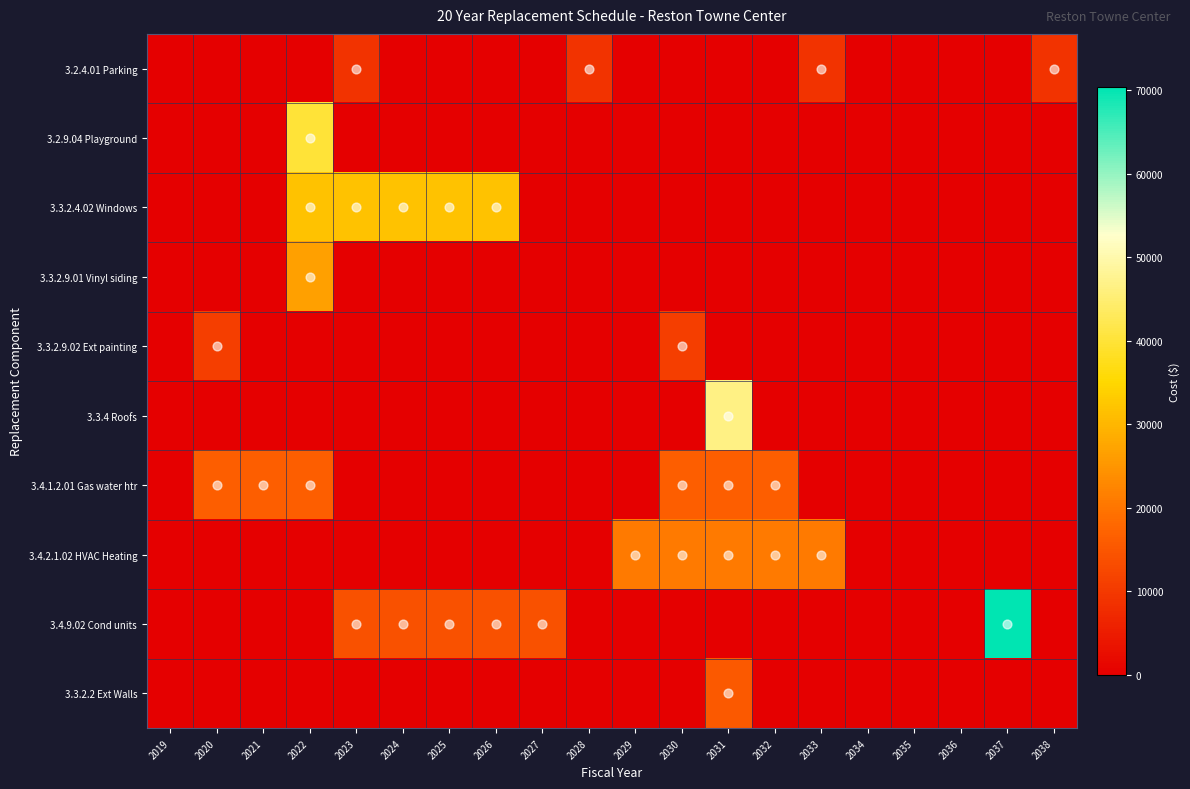

Rank the series by their maximum value, from lowest to highest.

3.2.4.01 Parking, 3.3.2.9.02 Ext painting, 3.3.2.2 Ext Walls, 3.4.1.2.01 Gas water htr, 3.4.2.1.02 HVAC Heating, 3.3.2.9.01 Vinyl siding, 3.3.2.4.02 Windows, 3.2.9.04 Playground, 3.3.4 Roofs, 3.4.9.02 Cond units